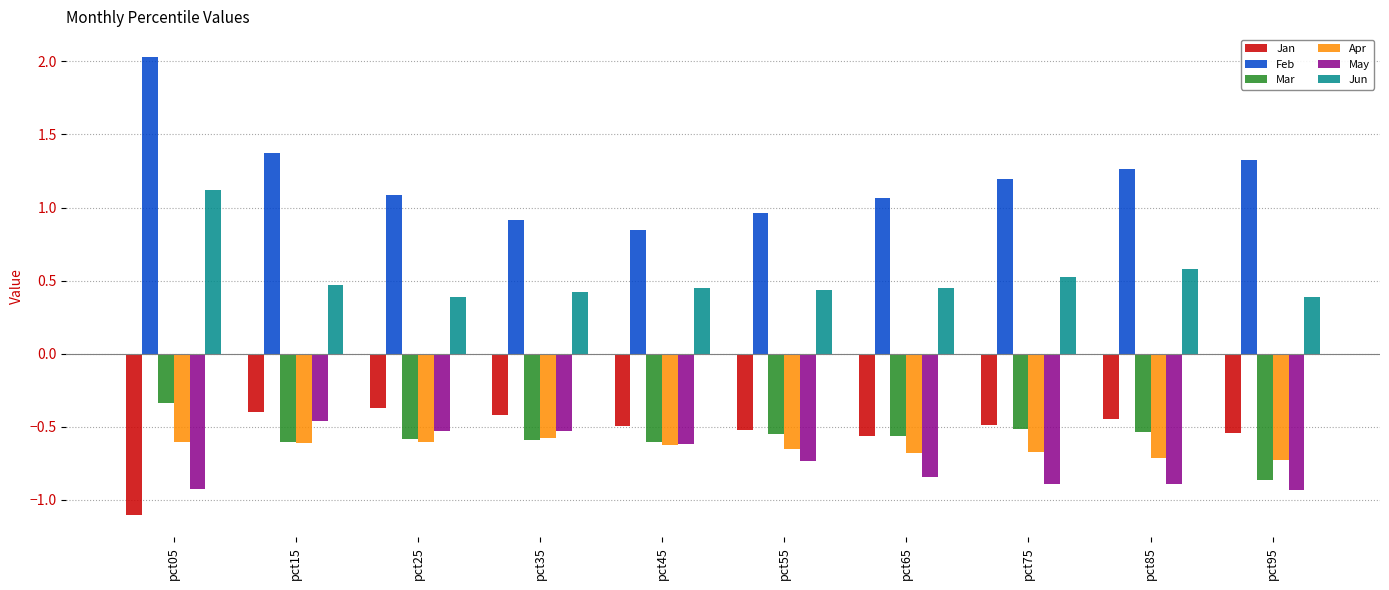

List the series in order of their peak value, lowest first.

Apr, May, Jan, Mar, Jun, Feb